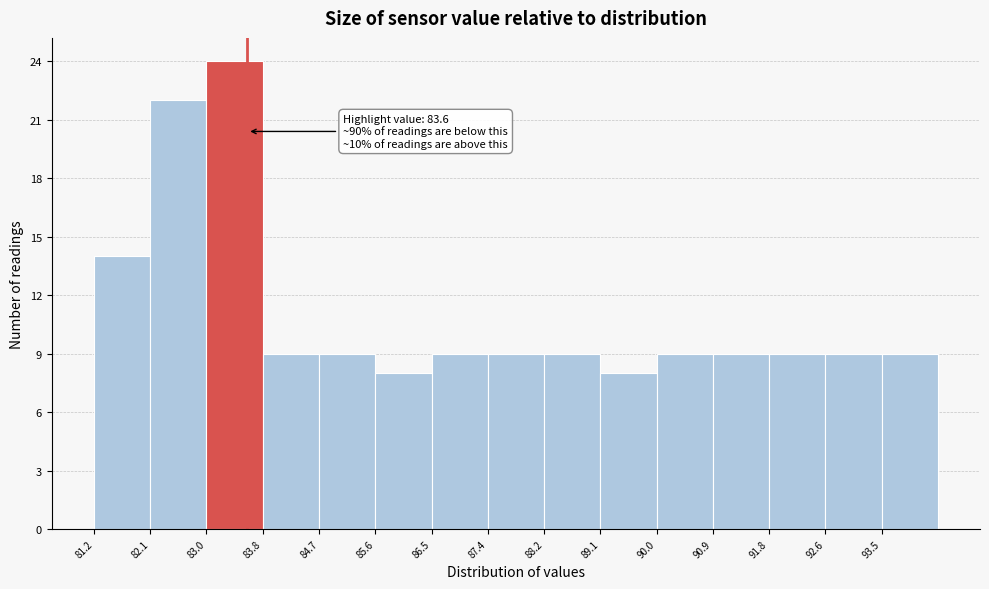

Which range on the x-axis has the tallest bar?

82.96 to 83.84